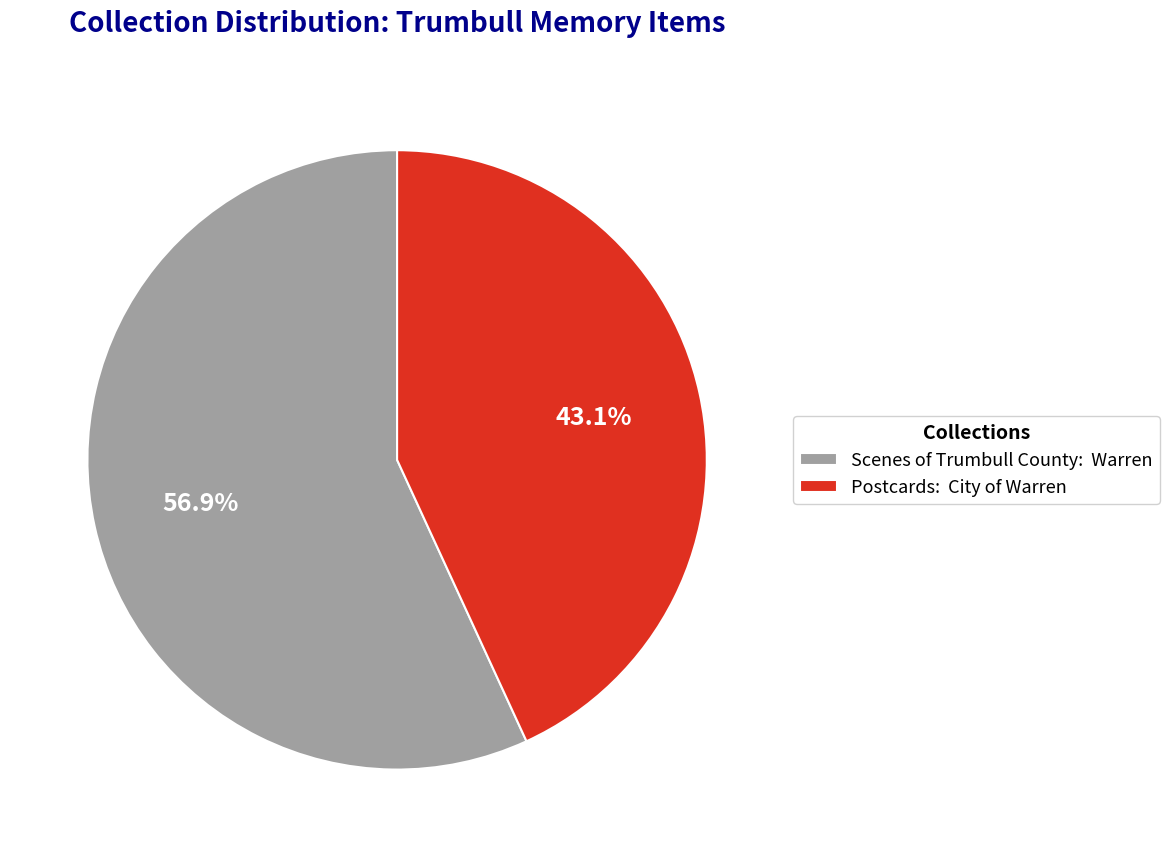

What is the total percentage of Scenes of Trumbull County: Warren and Postcards: City of Warren?

100.0%